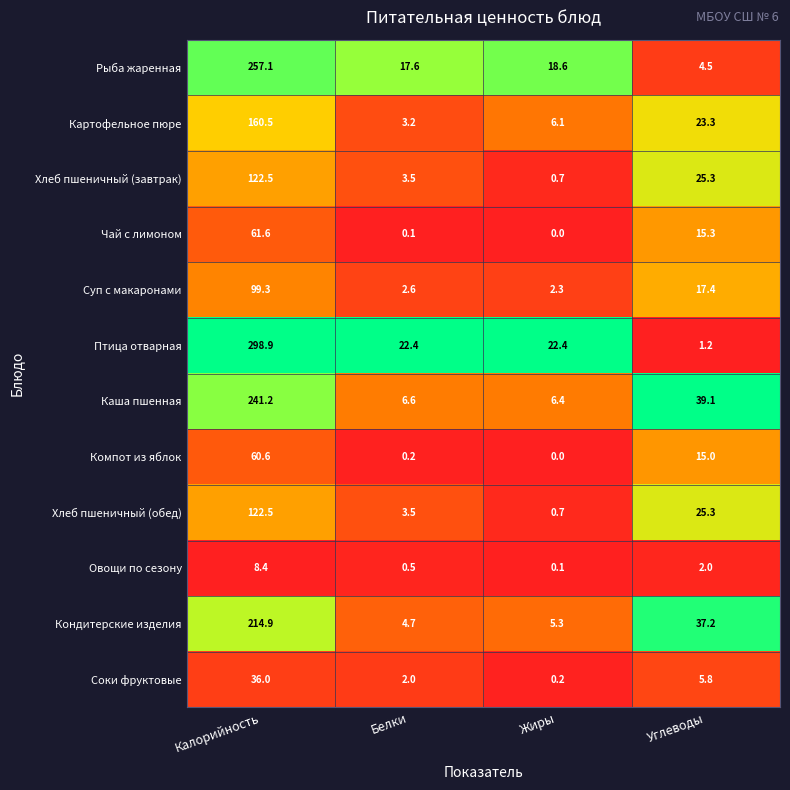

What is the sum of the Овощи по сезону values at Углеводы and Белки?

2.5